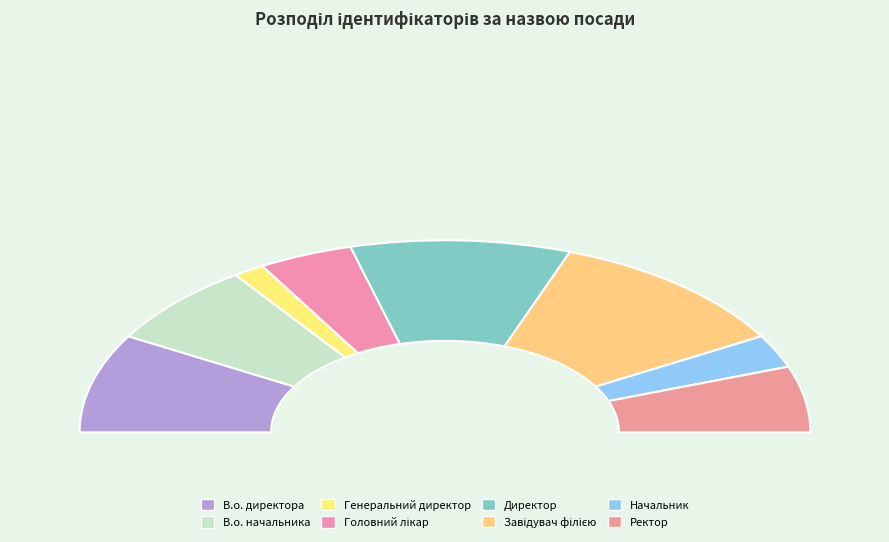

Does Головний лікар represent more than half of the total?

No